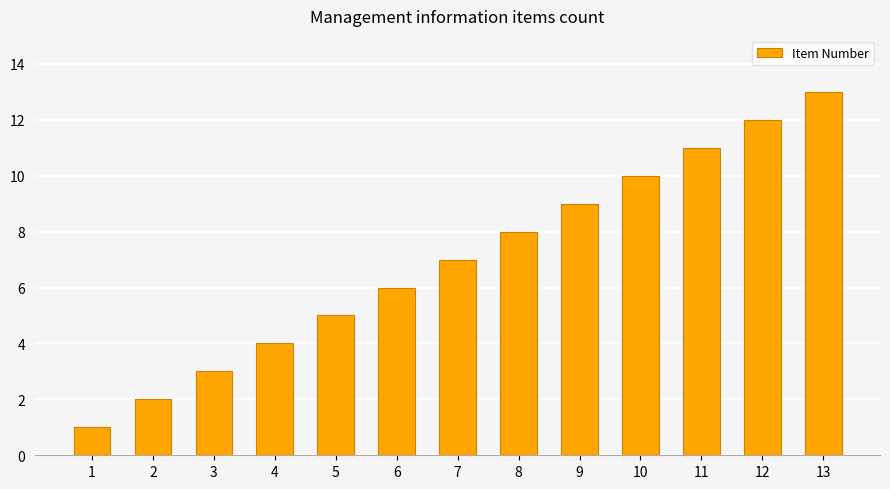

What is the maximum value shown in the chart?

13